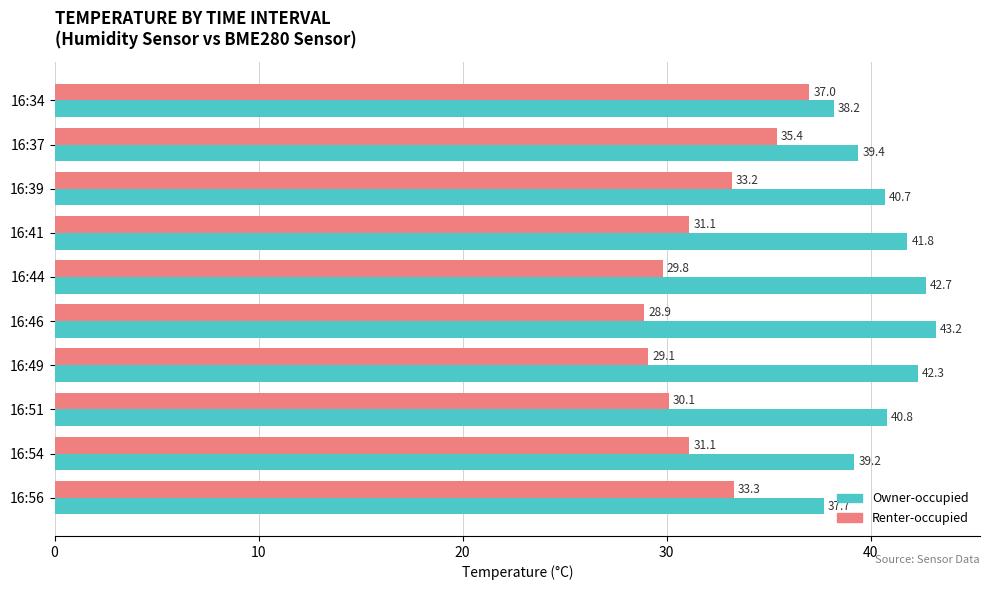

List the series in order of their overall mean, lowest first.

Renter-occupied, Owner-occupied